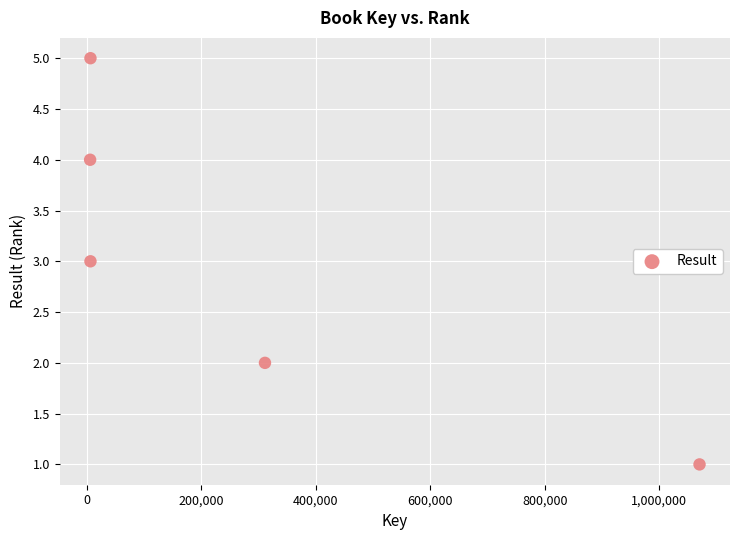

What is the range of Y values (max minus min)?

4